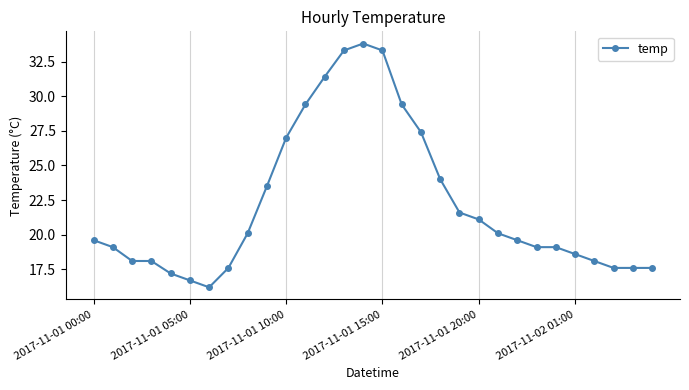

What is the smallest value displayed?

16.2